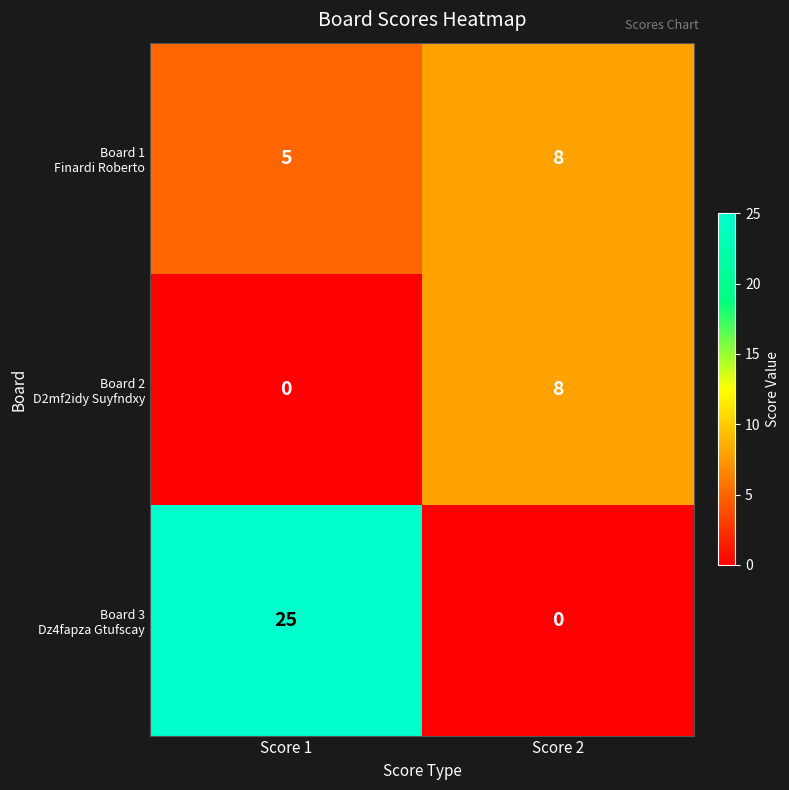

What is the difference between the highest and lowest values at Score 2?

8